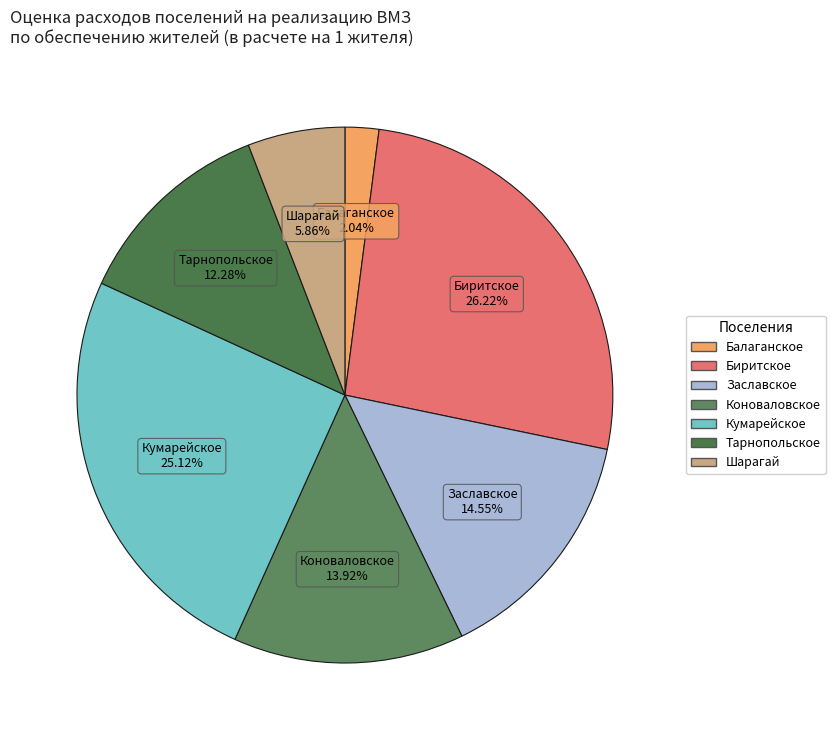

What percentage is the Коноваловское slice, to the nearest percent?

14%